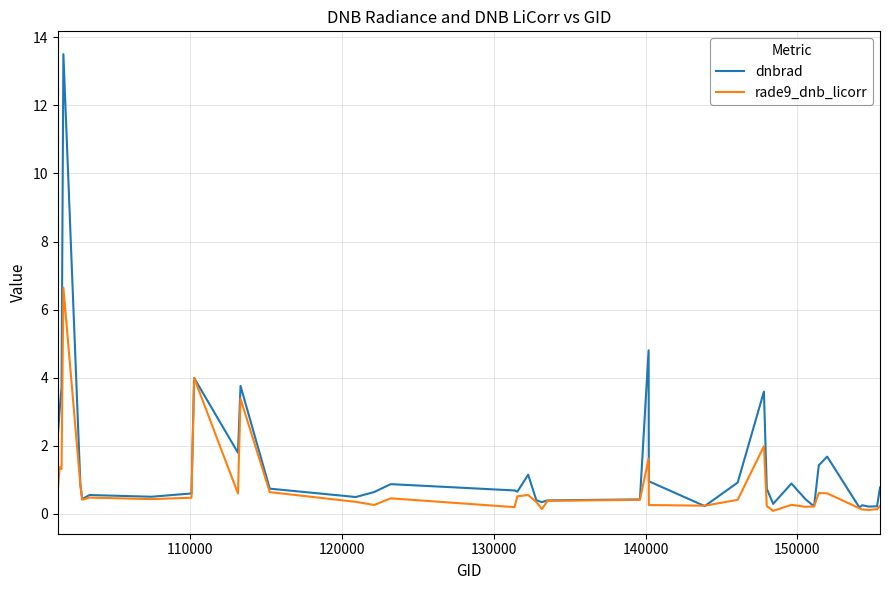

What is the greatest value displayed?

13.5